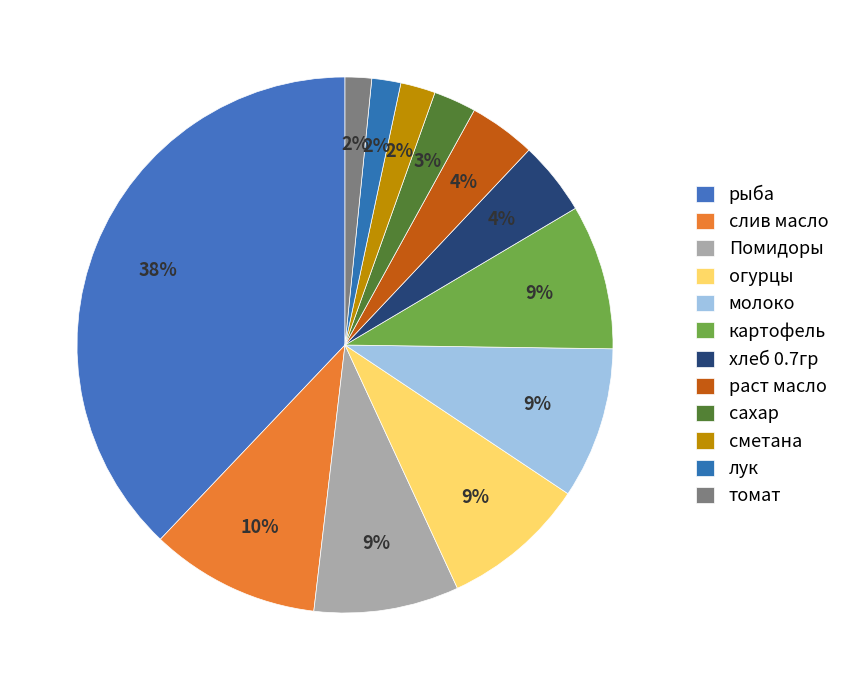

True or false: Помидоры accounts for 9% of the total.

True